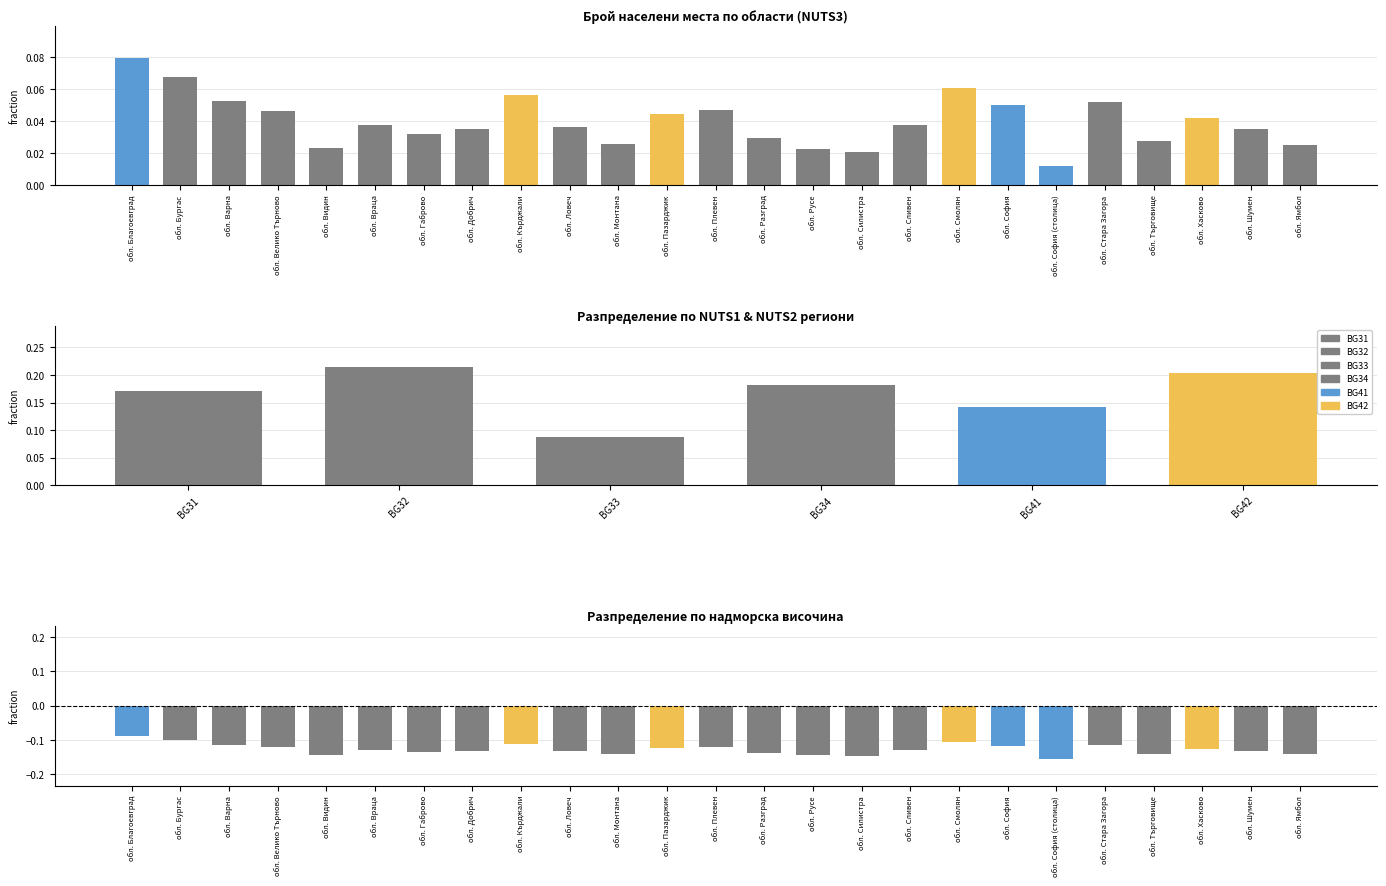

Between обл. Ловеч and обл. Бургас, which is larger?

обл. Бургас